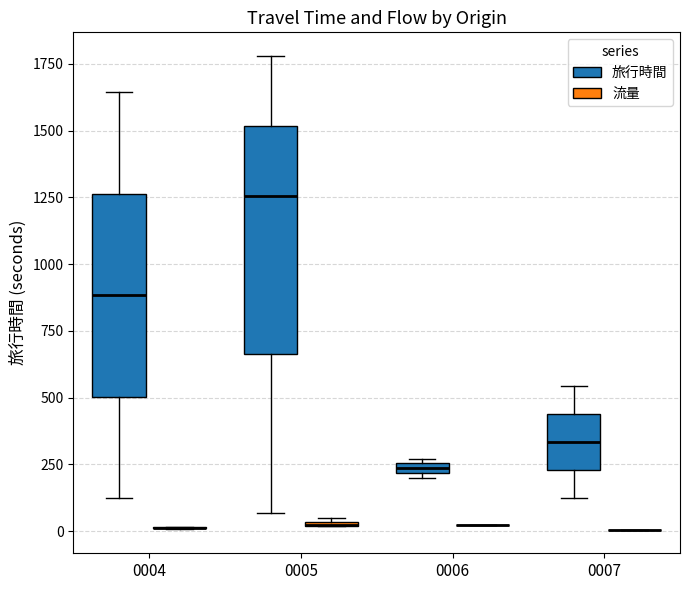

Where does the median line of the box for 0007 (旅行時間) sit on the y-axis? The values are not printed on the chart, so give them approximately, as read against the axis.

350